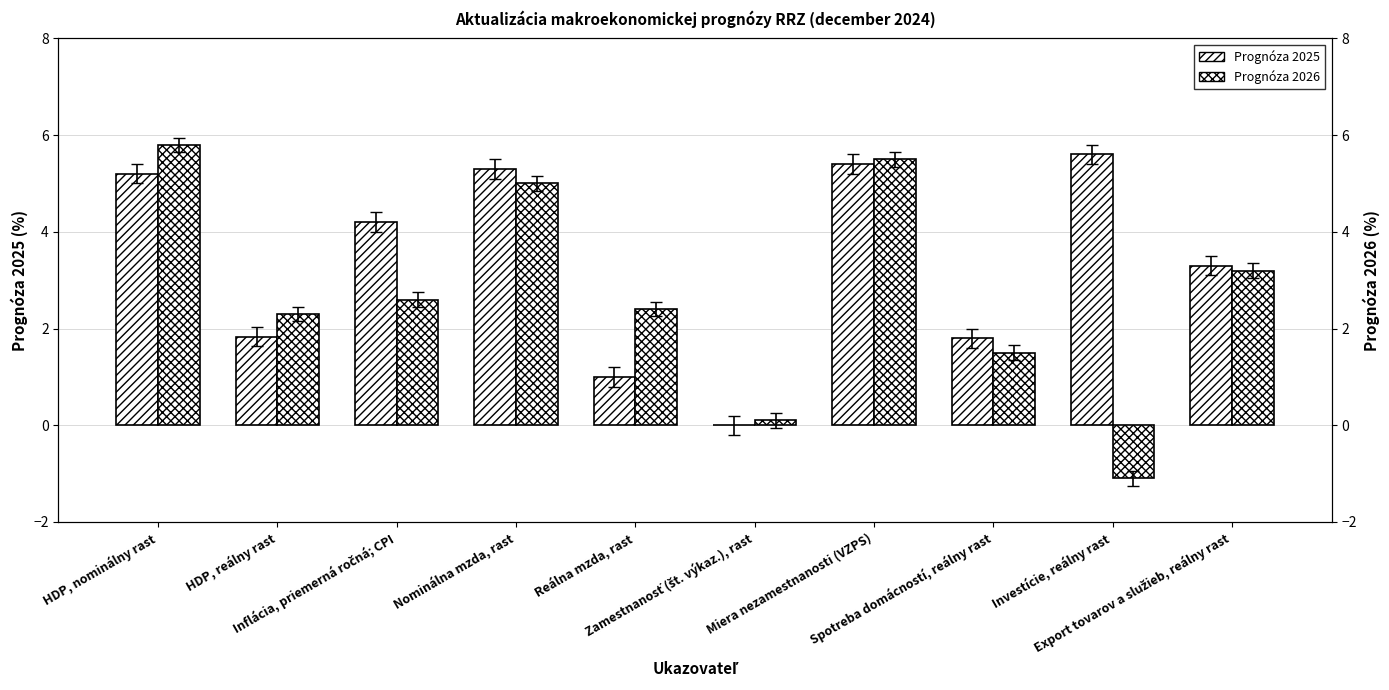

Which series changed the most between HDP, reálny rast and Miera nezamestnanosti (VZPS)?

Prognóza 2025